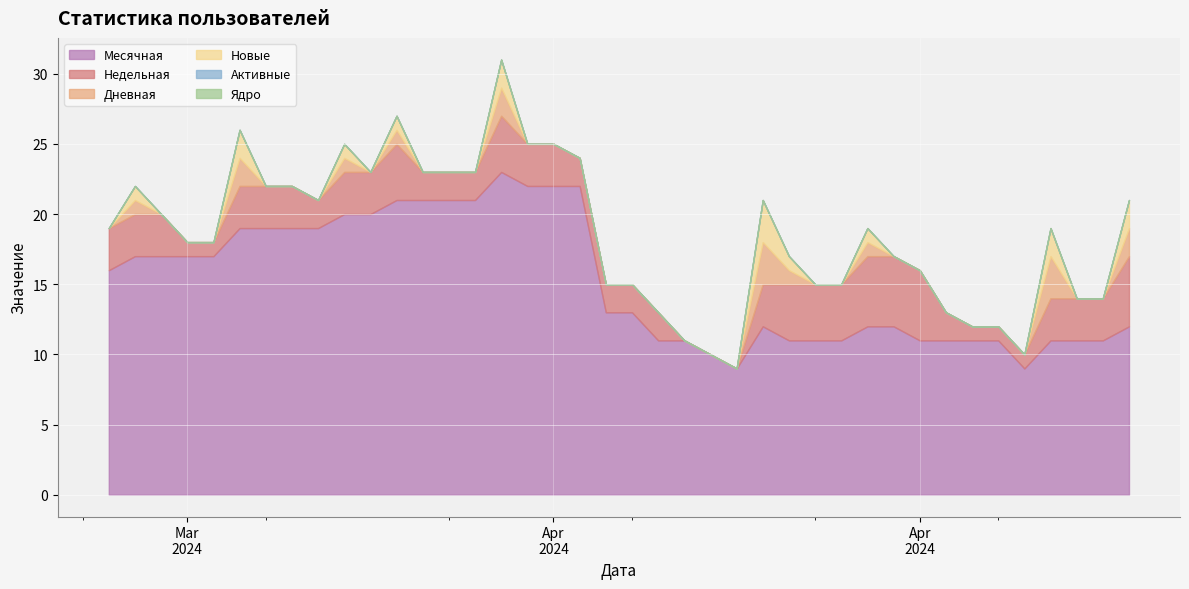

Which label corresponds to the largest value in the chart?

2024-04-07